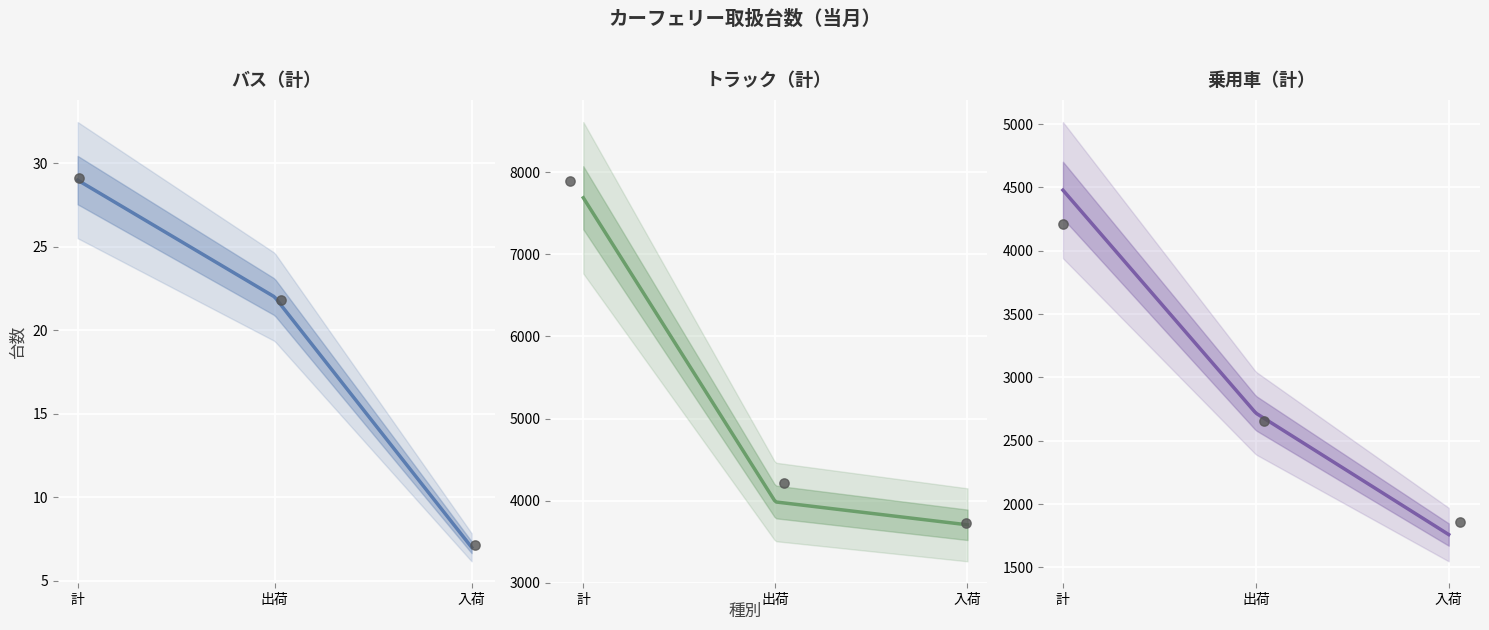

Is the value of バス（計） at 計 greater than the value of トラック（計） at 計?

No